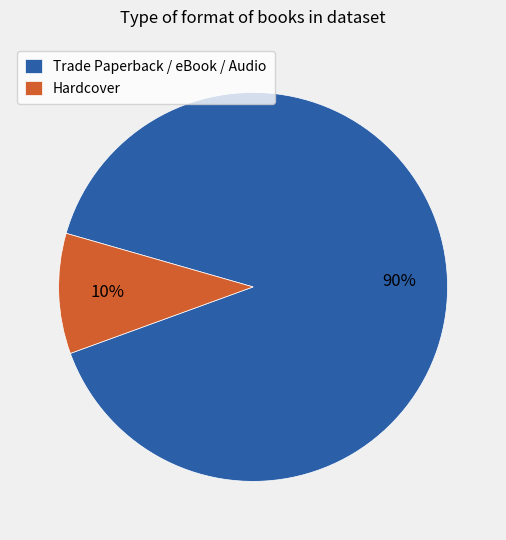

The Hardcover slice represents 20% of the pie. True or false?

False